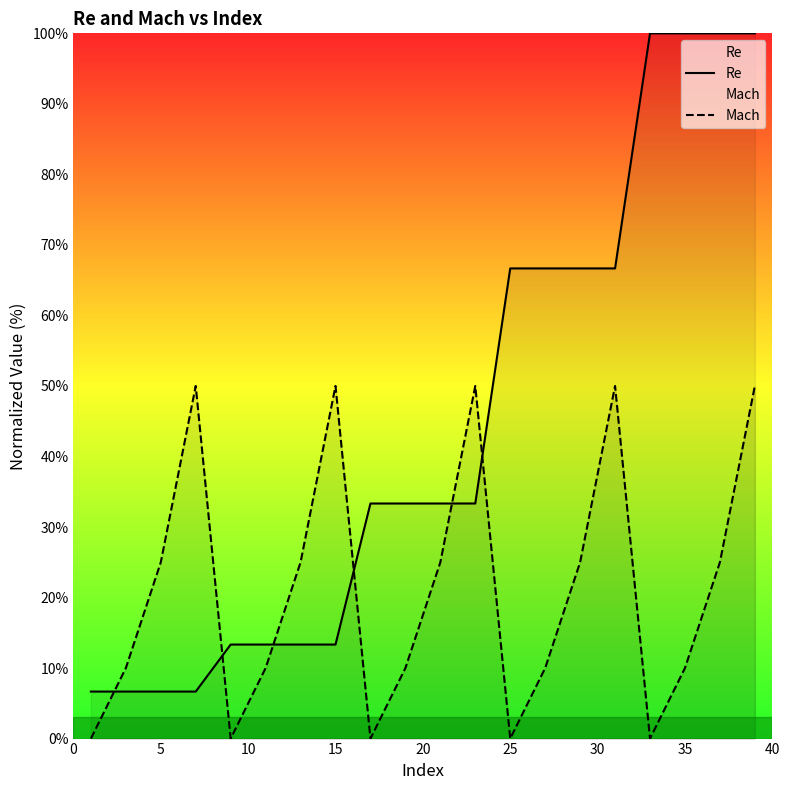

How many data points in Re are above 33?

12